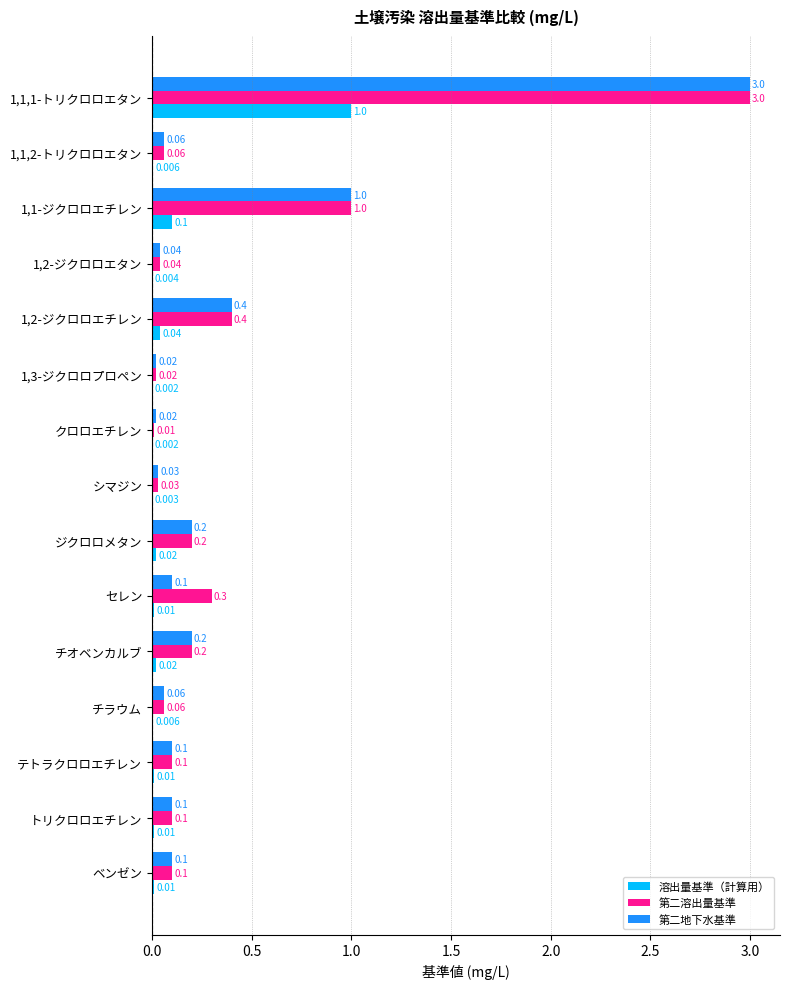

Is the value of 第二地下水基準 at 1,1,1-トリクロロエタン greater than the value of 溶出量基準（計算用） at ジクロロメタン?

Yes